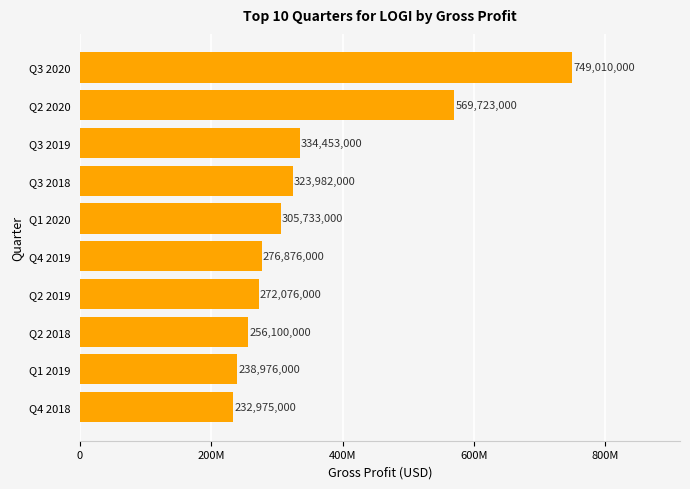

What is the minimum value shown in the chart?

232975000